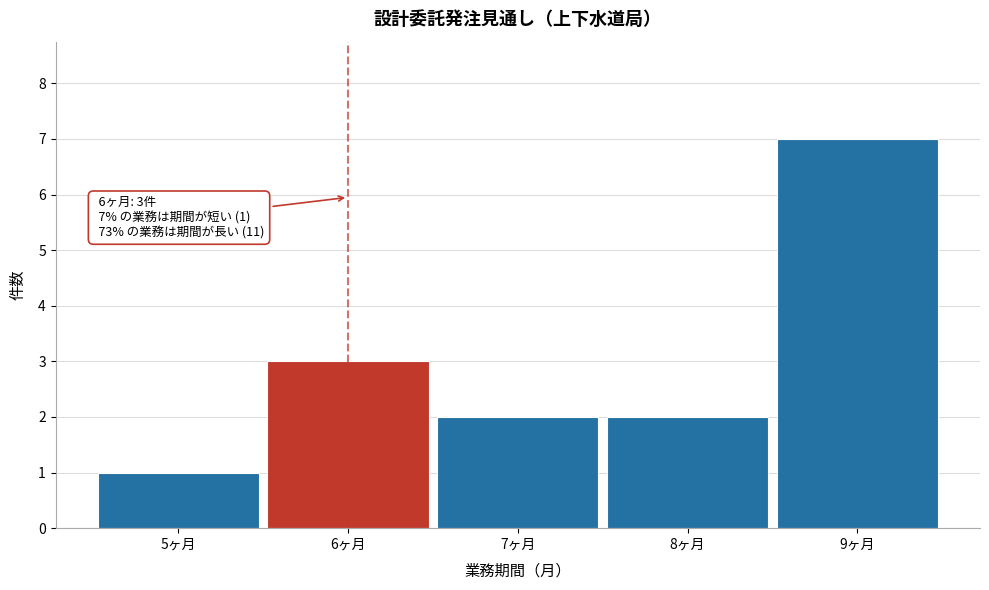

Over which range of the x-axis is the bar tallest?

8.5 to 9.5